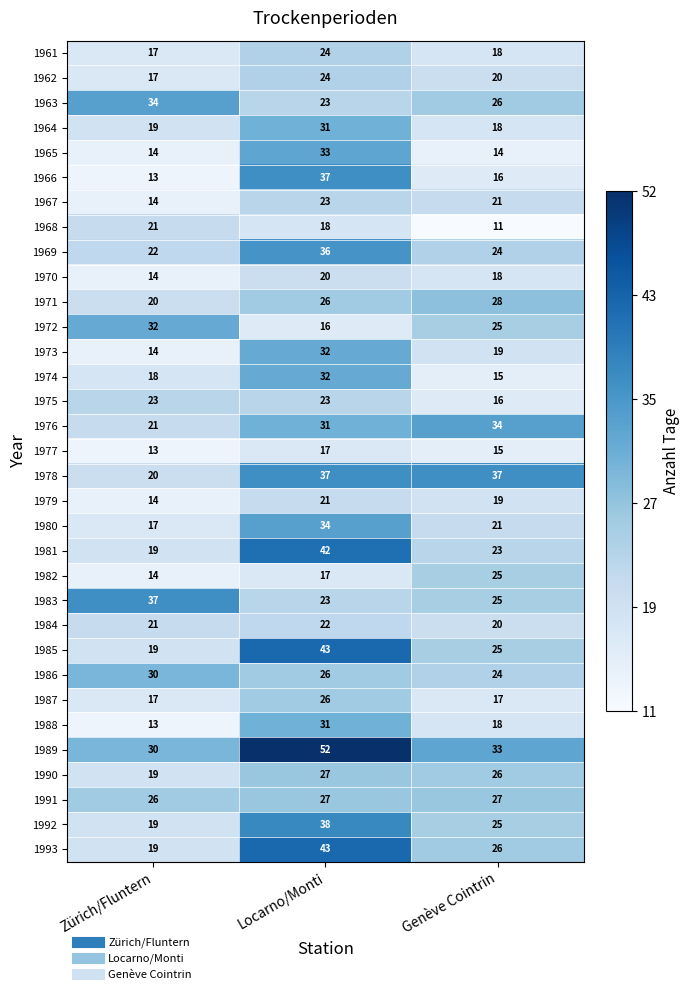

True or false: 1986 has a value of 41 at Zürich/Fluntern.

False